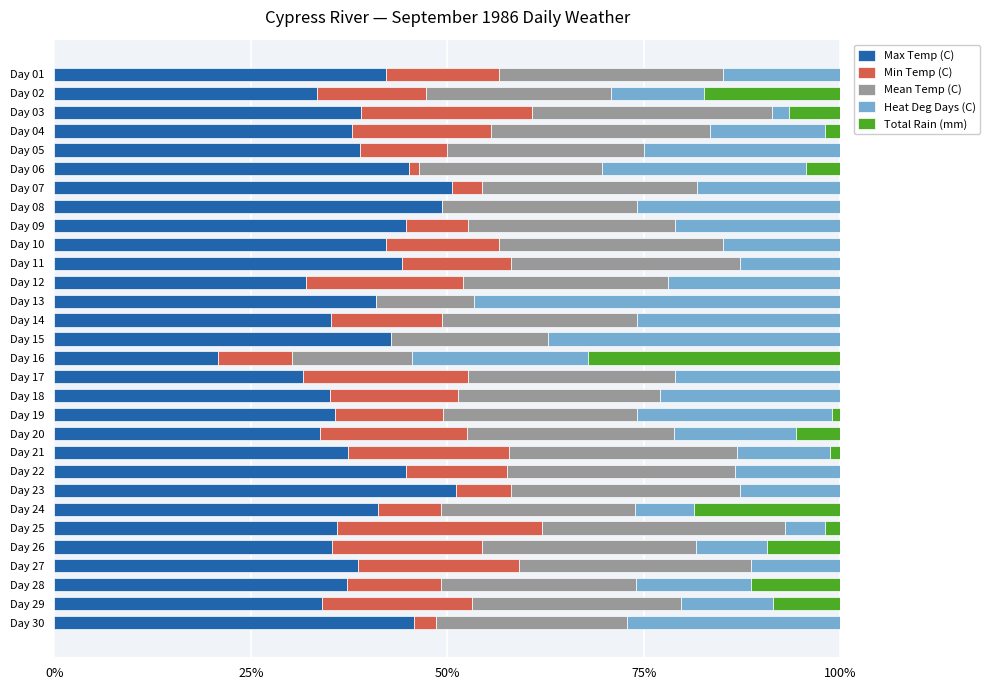

What is the highest value of the Max Temp (C) series?

51.2